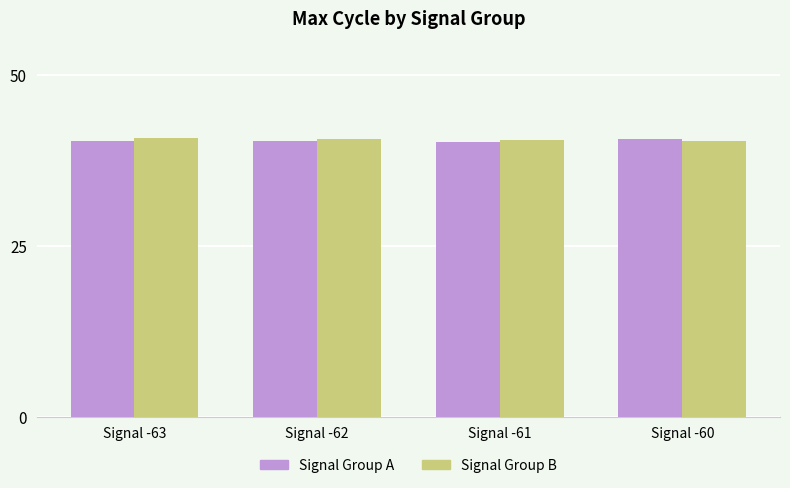

How many bars are there in each group?

2